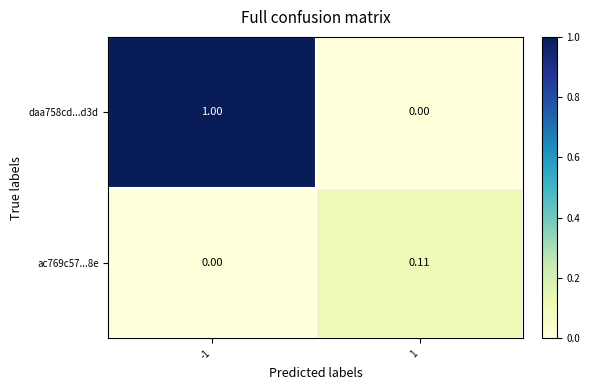

What is the total value across all series at -1?

1.0